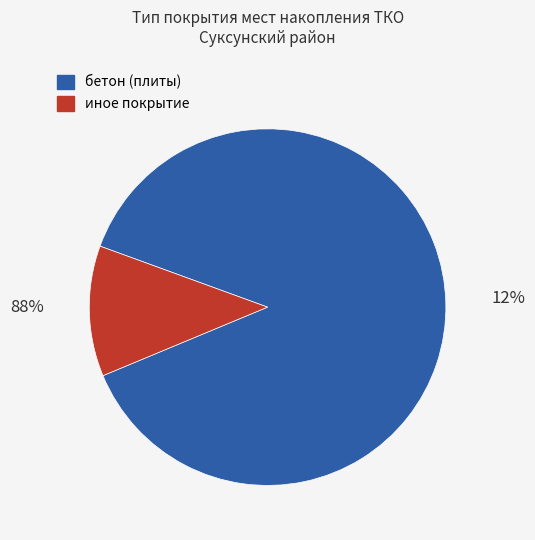

How many slices are in this pie chart?

2